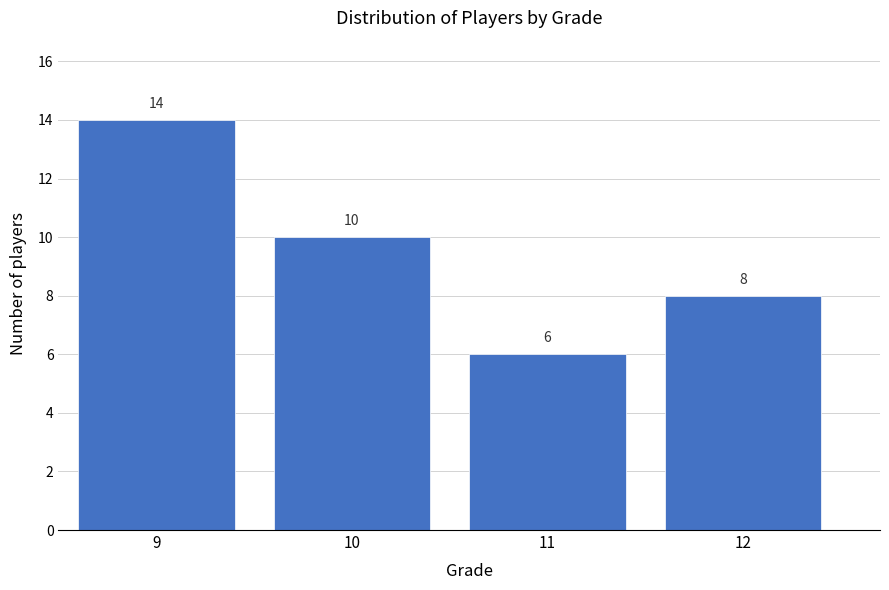

Reading right to left, transcribe all the data shown in this chart.

8	6	10	14